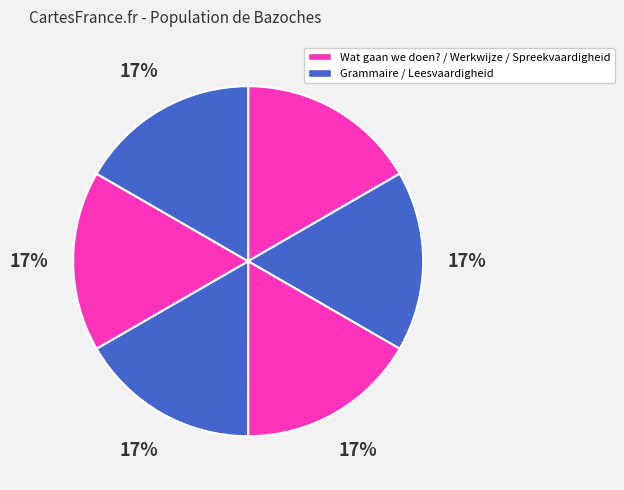

Does any single category account for the majority?

No